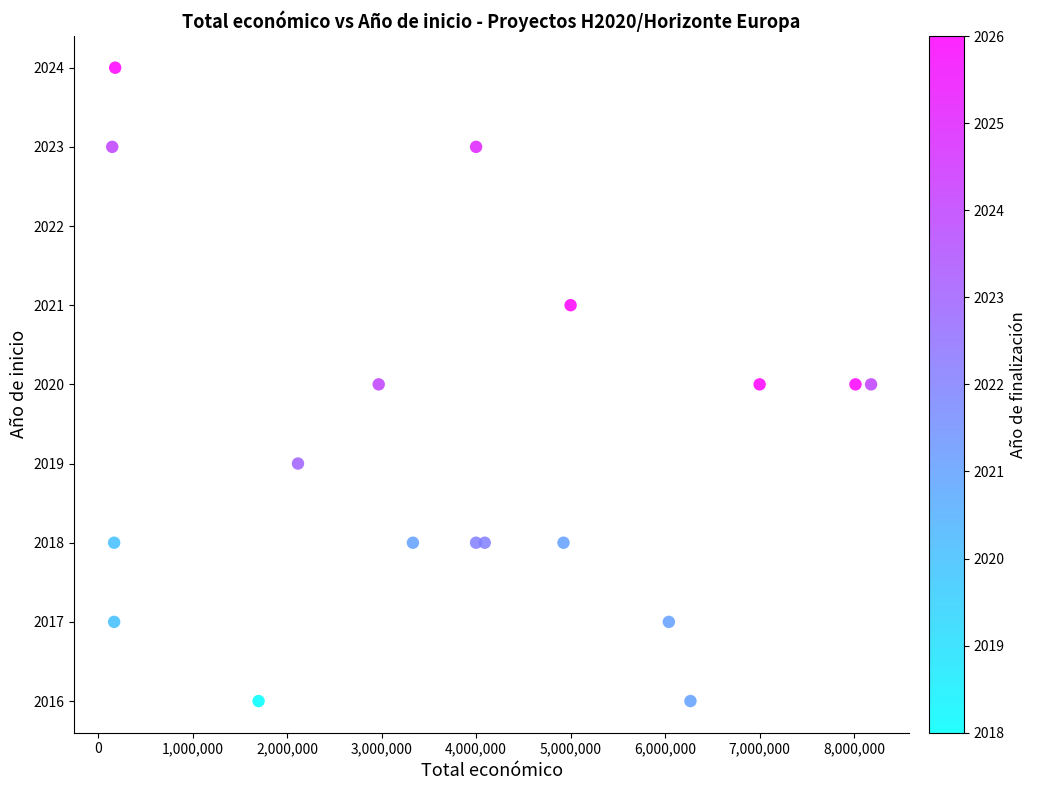

What is the range of X values (max minus min)?

8029214